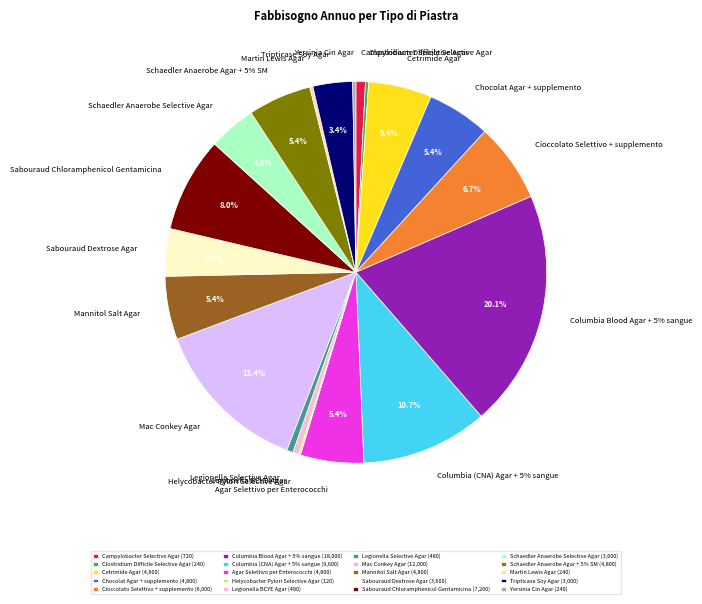

What is the largest slice in the pie chart?

Columbia Blood Agar + 5% sangue